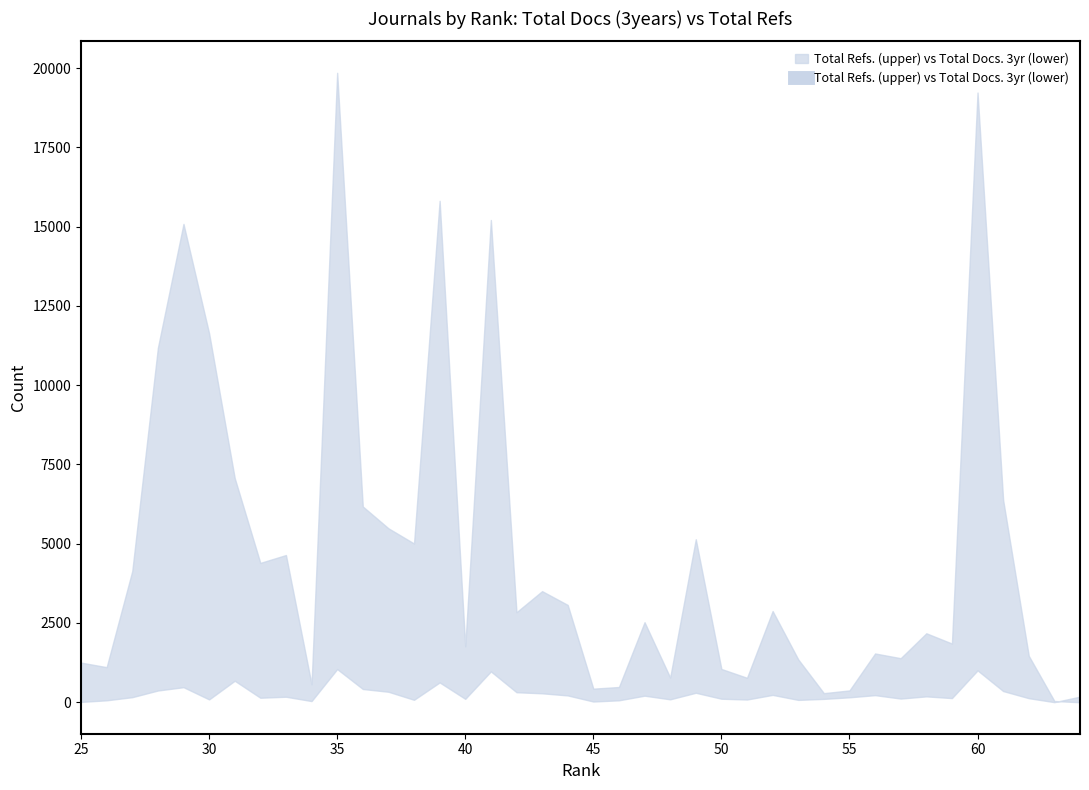

What is the difference between the Total Refs. values at 52 and 34?

2311